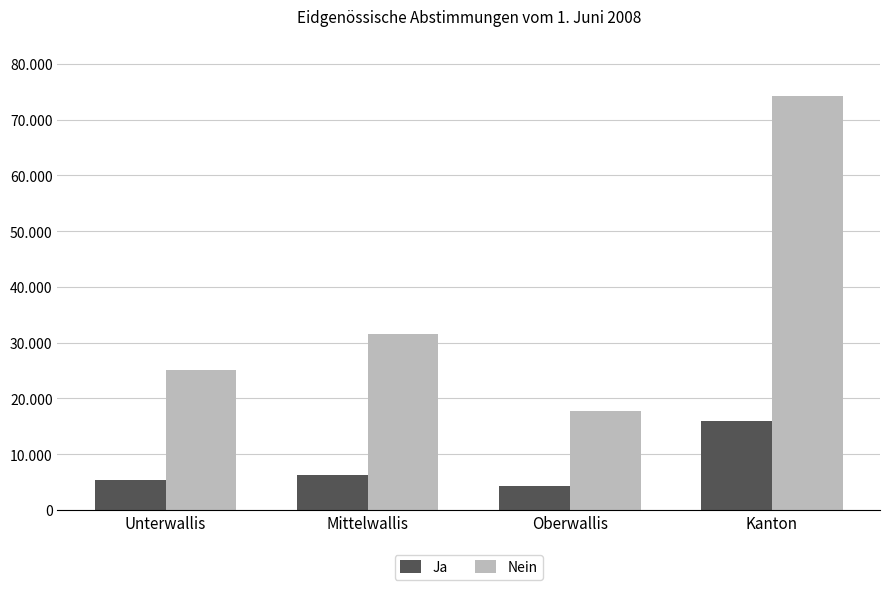

Reading right to left, what are all the values shown in this chart?

Ja: 15904	4279	6323	5302
Nein: 74302	17673	31573	25056